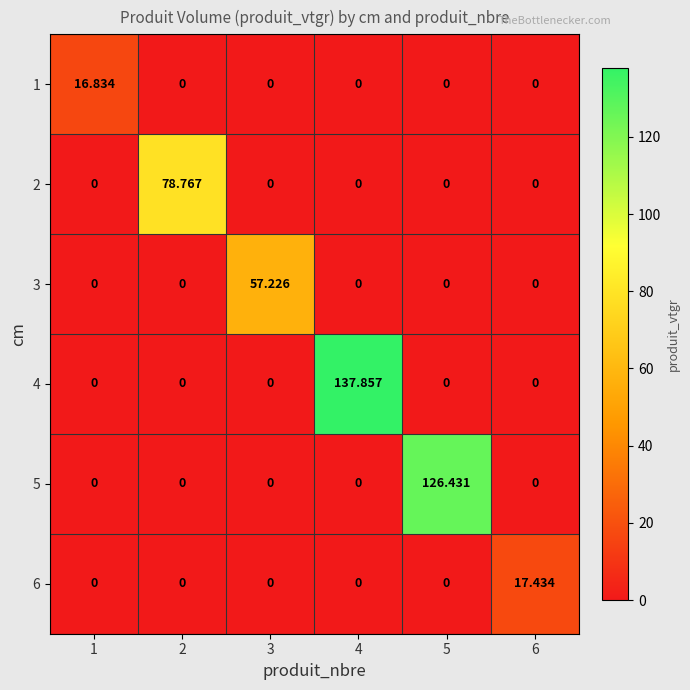

Reading left to right, list all the values displayed in this chart.

1: 1=16.8	2=0.0	3=0.0	4=0.0	5=0.0	6=0.0
2: 1=0.0	2=78.8	3=0.0	4=0.0	5=0.0	6=0.0
3: 1=0.0	2=0.0	3=57.2	4=0.0	5=0.0	6=0.0
4: 1=0.0	2=0.0	3=0.0	4=137.9	5=0.0	6=0.0
5: 1=0.0	2=0.0	3=0.0	4=0.0	5=126.4	6=0.0
6: 1=0.0	2=0.0	3=0.0	4=0.0	5=0.0	6=17.4